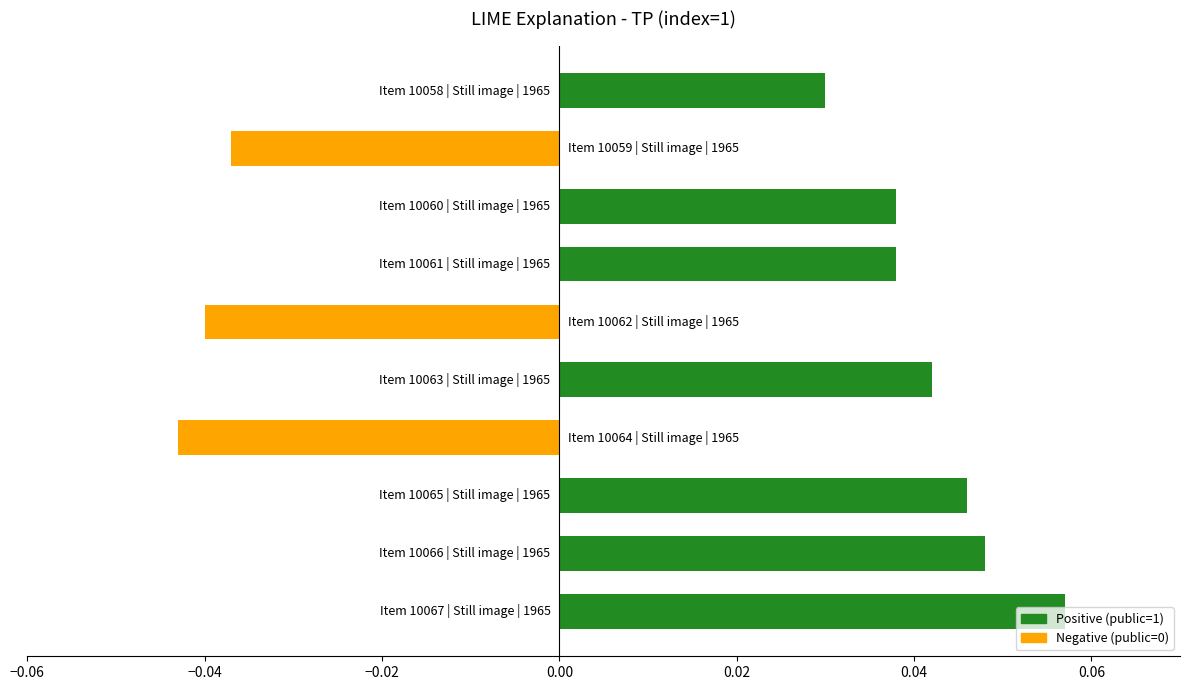

Are the bars horizontal?

Yes